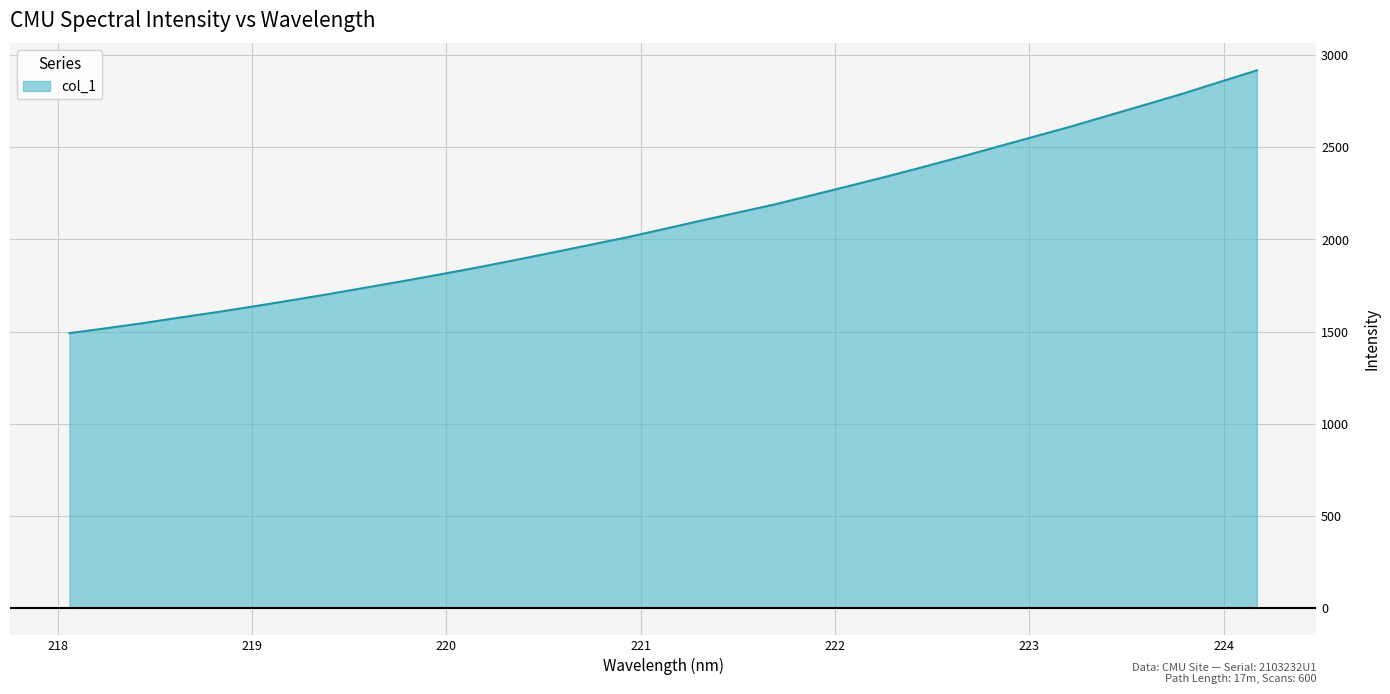

What is the minimum value shown in the chart?

1491.1